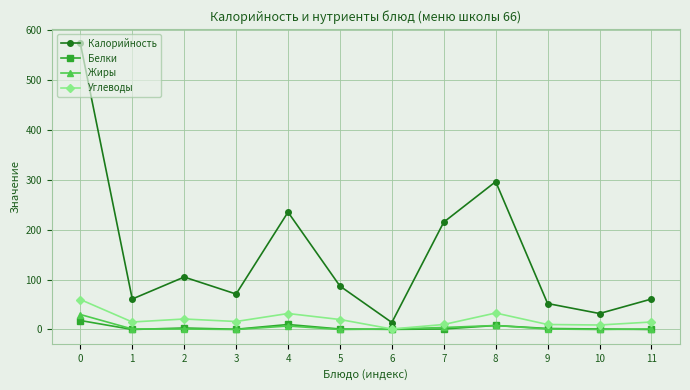

The value of Жиры at 5 is 0.0. True or false?

True